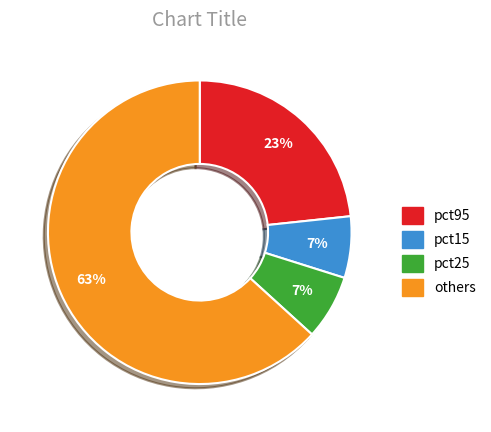

Does any single category account for the majority?

Yes